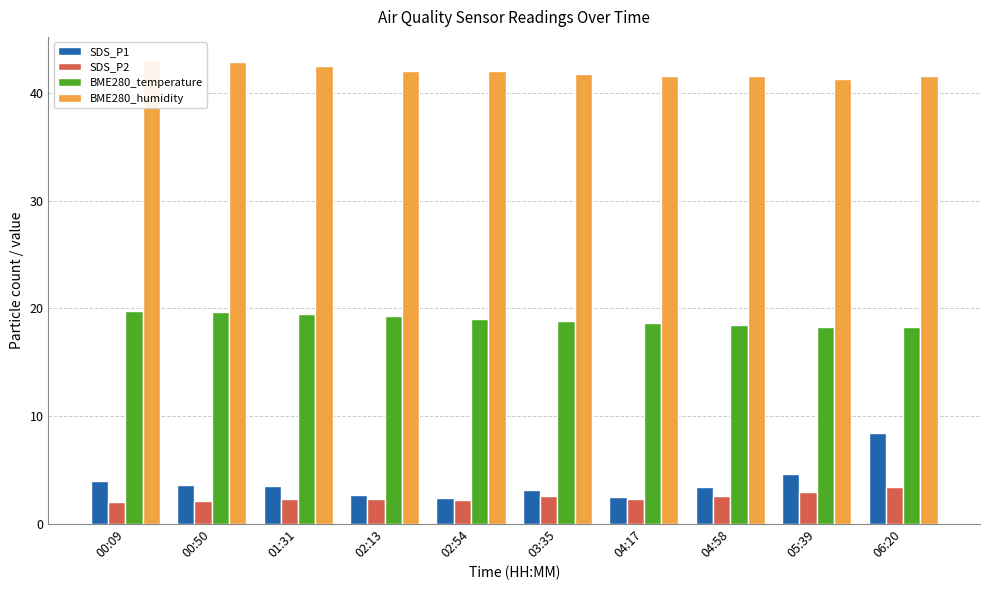

Rank the categories by BME280_temperature value from lowest to highest.

06:20, 05:39, 04:58, 04:17, 03:35, 02:54, 02:13, 01:31, 00:50, 00:09